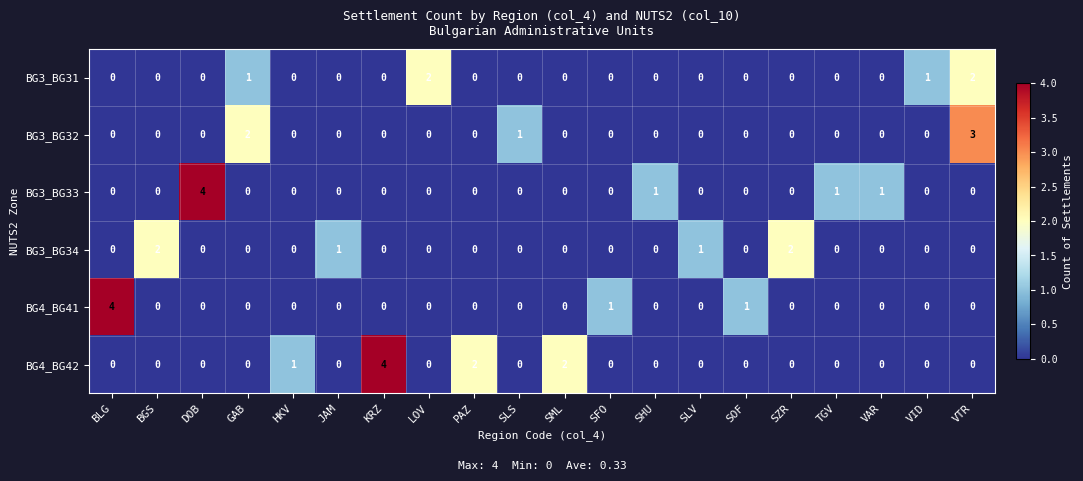

What is the greatest value displayed?

4